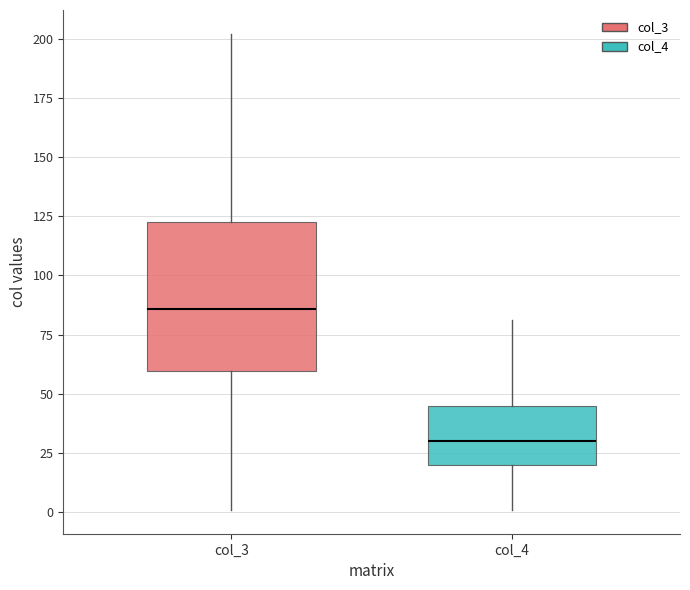

Reading left to right, read every box against the y-axis: the position of its median line, the range the box covers, and the ends of its whiskers. The values are not printed on the chart, so give them approximately, as read against the axis.

col_3: median 85, box 60 to 125, whiskers 0 to 200
col_4: median 30, box 20 to 45, whiskers 0 to 80